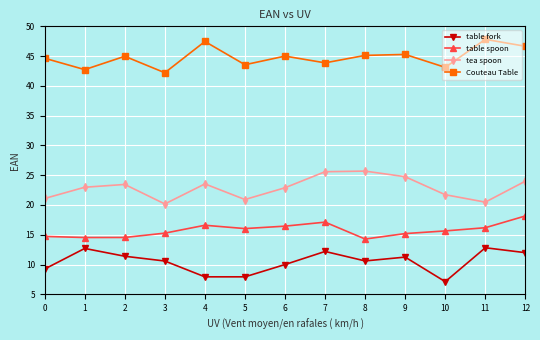

What is the difference between the table spoon values at 10 and 6?

0.8